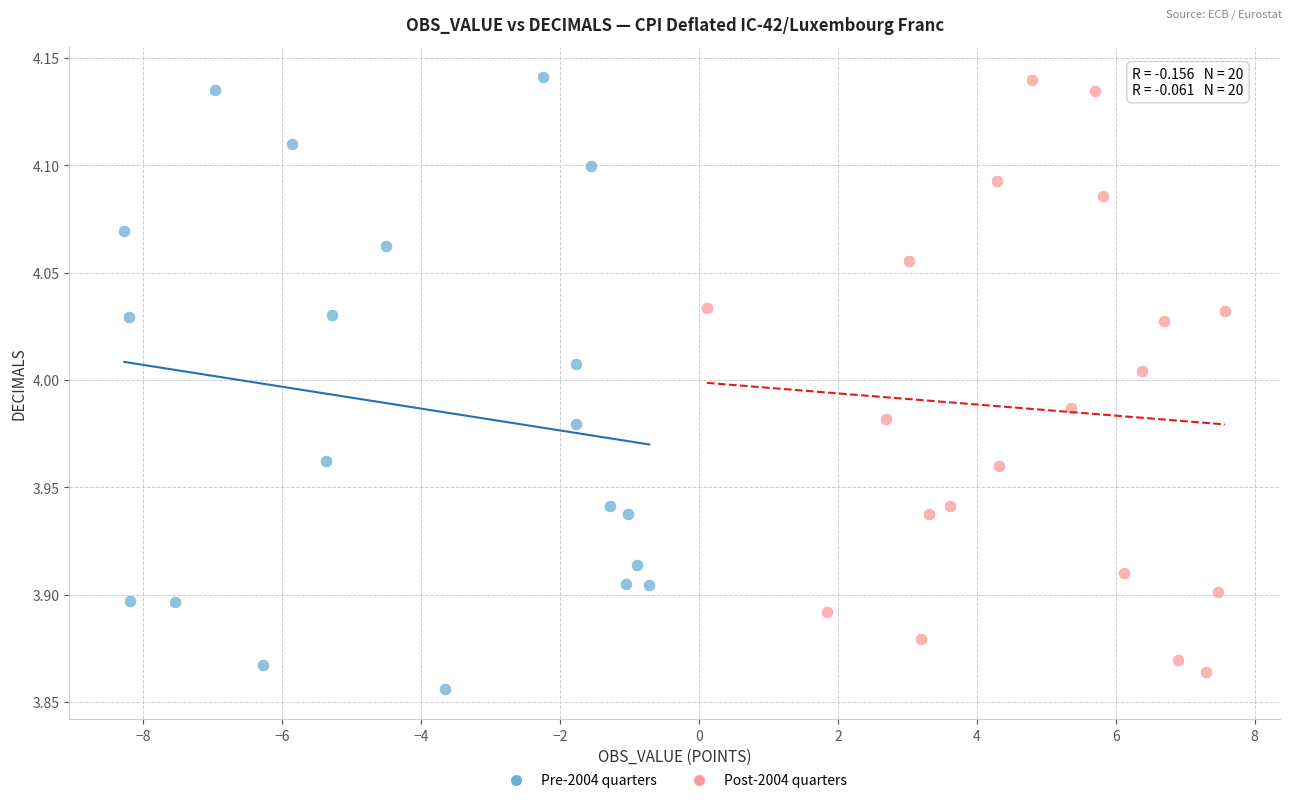

What are all the series names shown in the legend?

Pre-2004 quarters, Post-2004 quarters